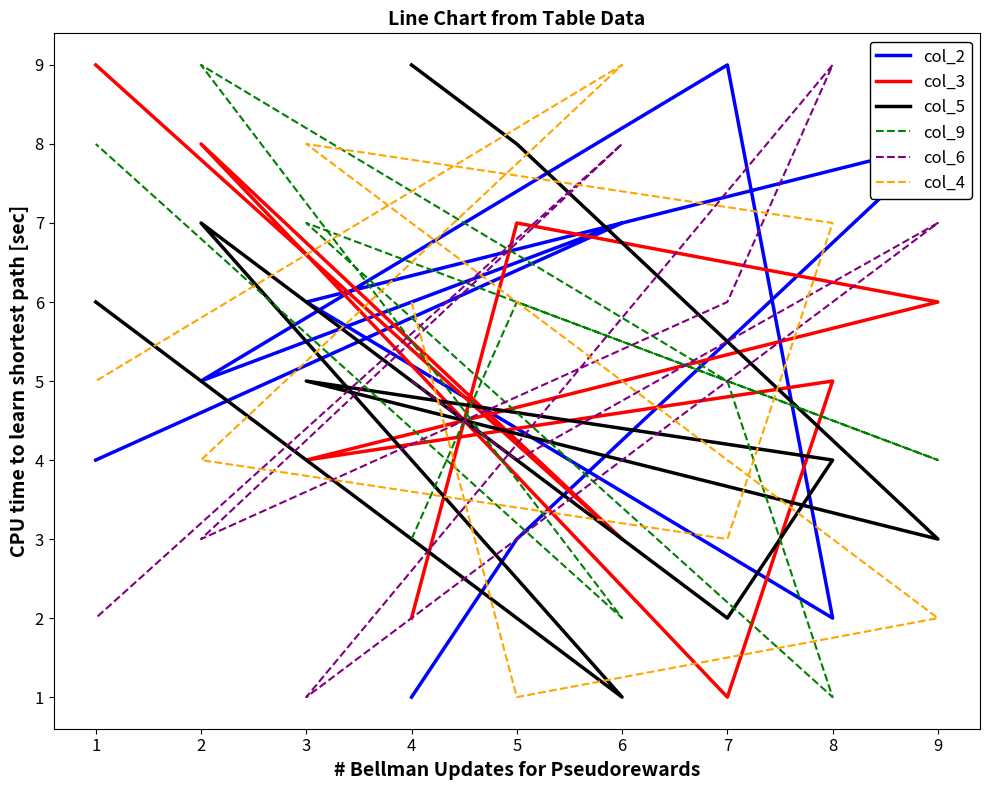

Which series has the largest range (max minus min)?

col_2